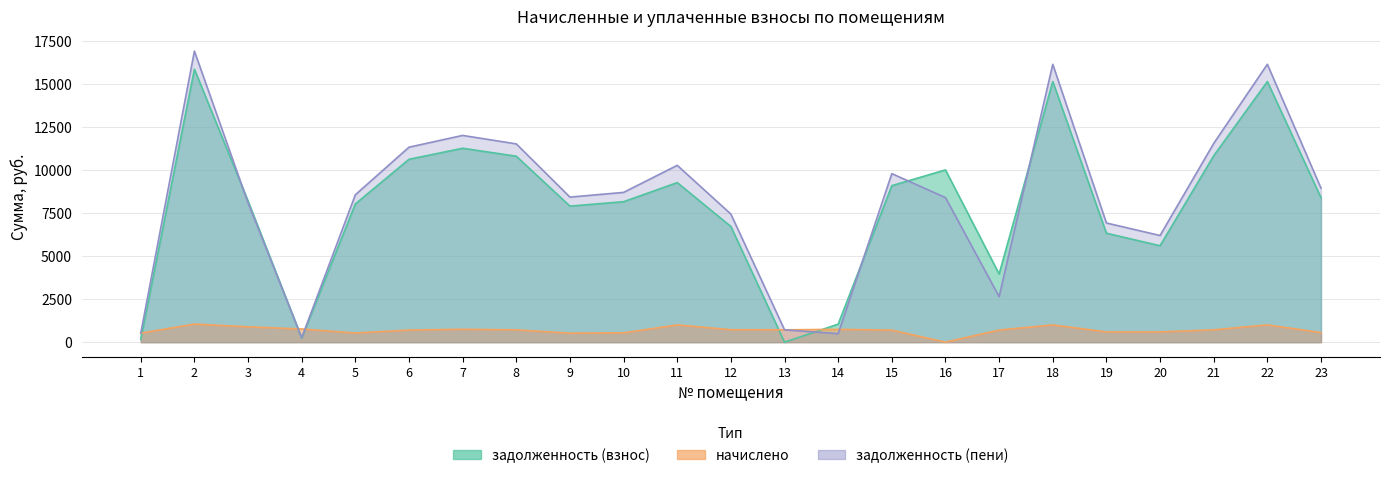

The value of задолженность (взнос) at 22 is 23519.5. True or false?

False